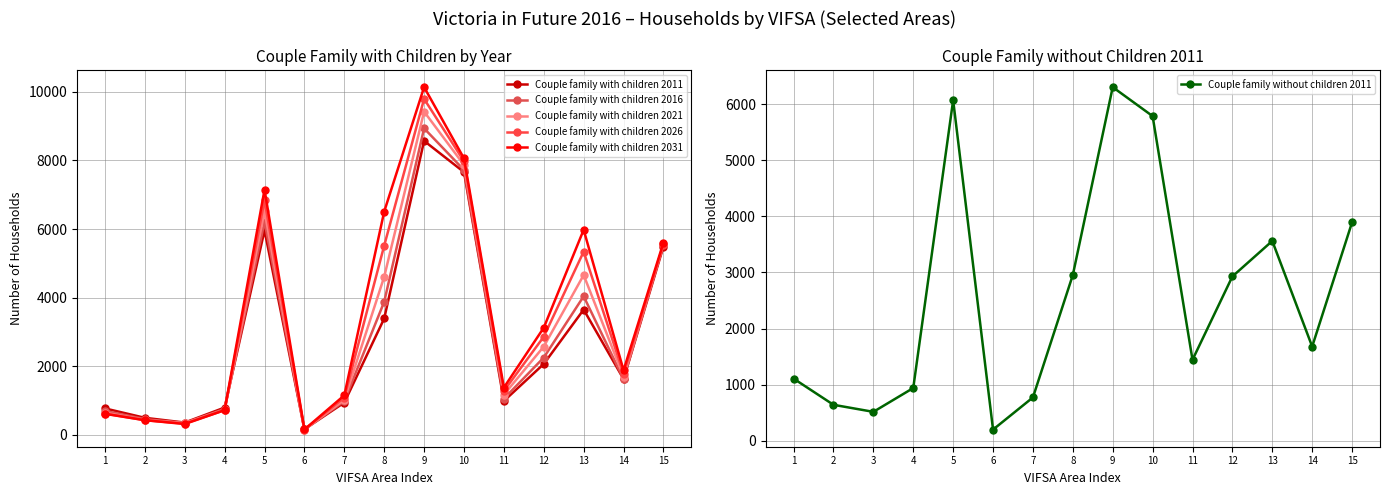

What is the sum of the Couple family with children 2016 values at 2 and 12?

2713.8